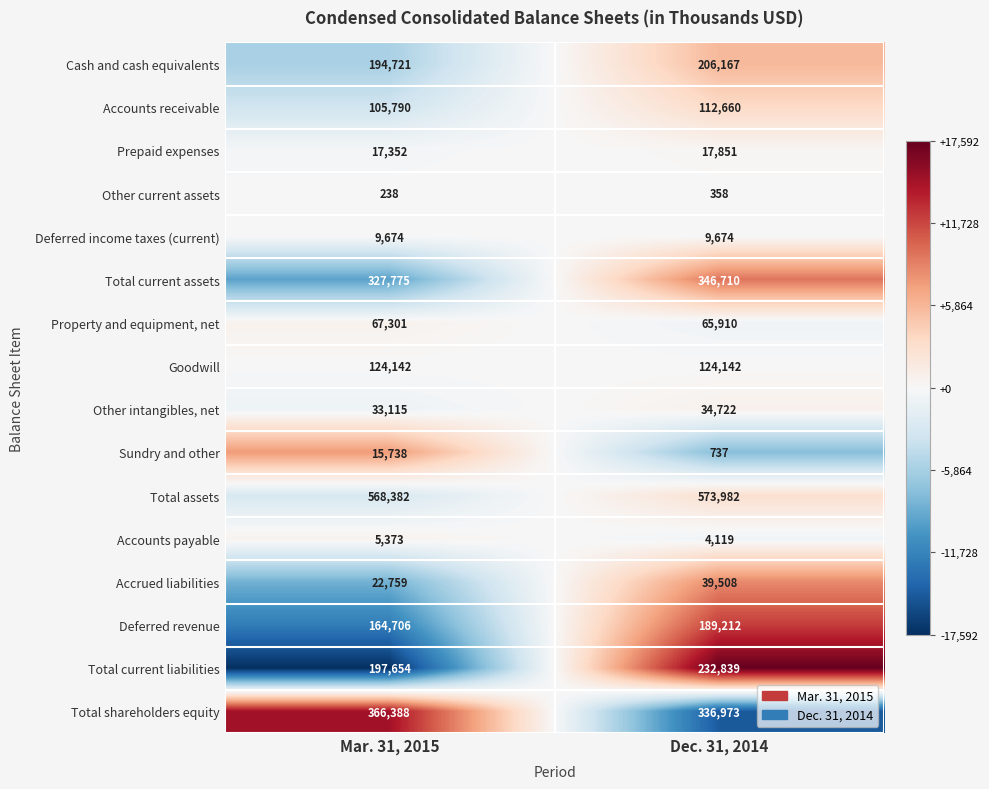

What is the spread (max minus min) of values at Dec. 31, 2014?

573624